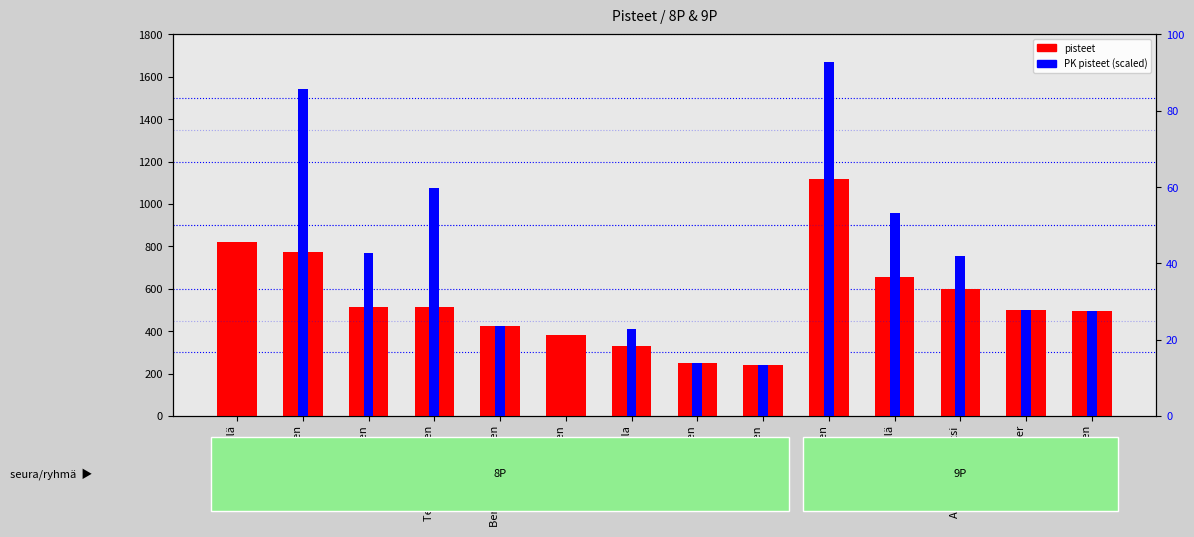

What is the label of the 8th bar from the left?

Jimi Heikkinen